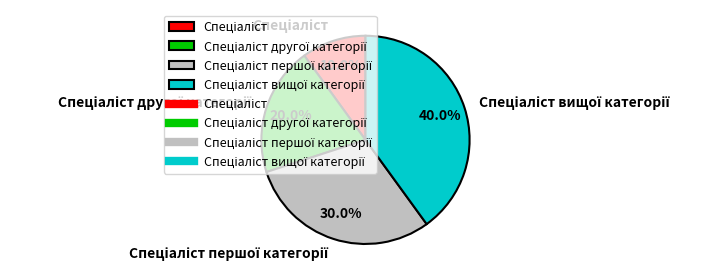

Does any single category account for the majority?

No